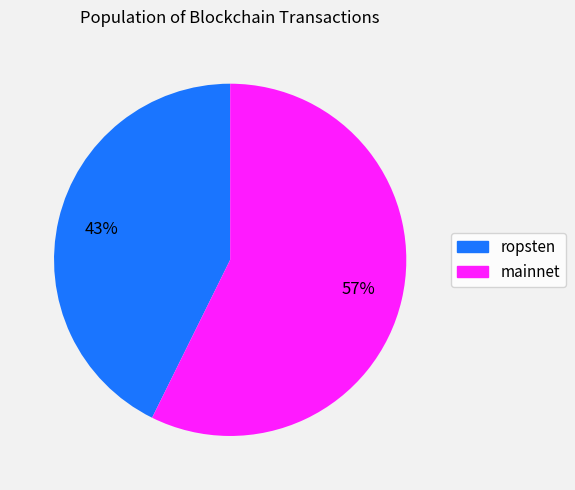

Does any single category account for the majority?

Yes